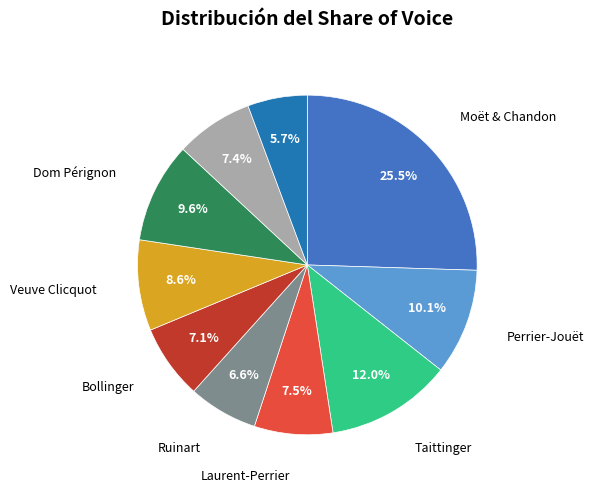

Does any single category account for the majority?

No